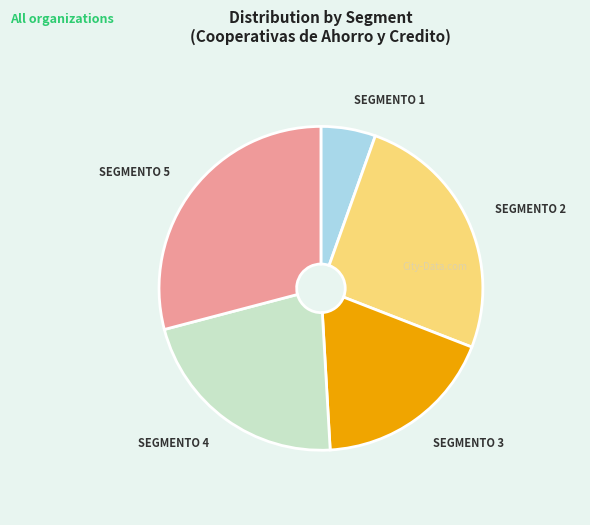

Between SEGMENTO 2 and SEGMENTO 3, which is larger?

SEGMENTO 2